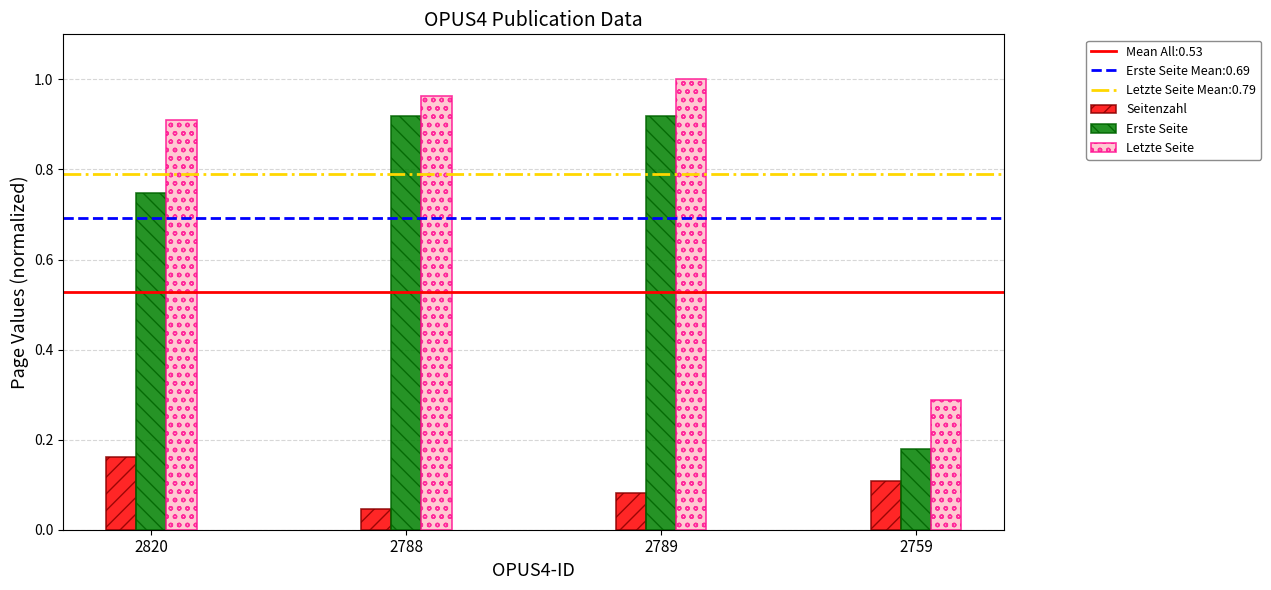

How many bars are there in total?

12